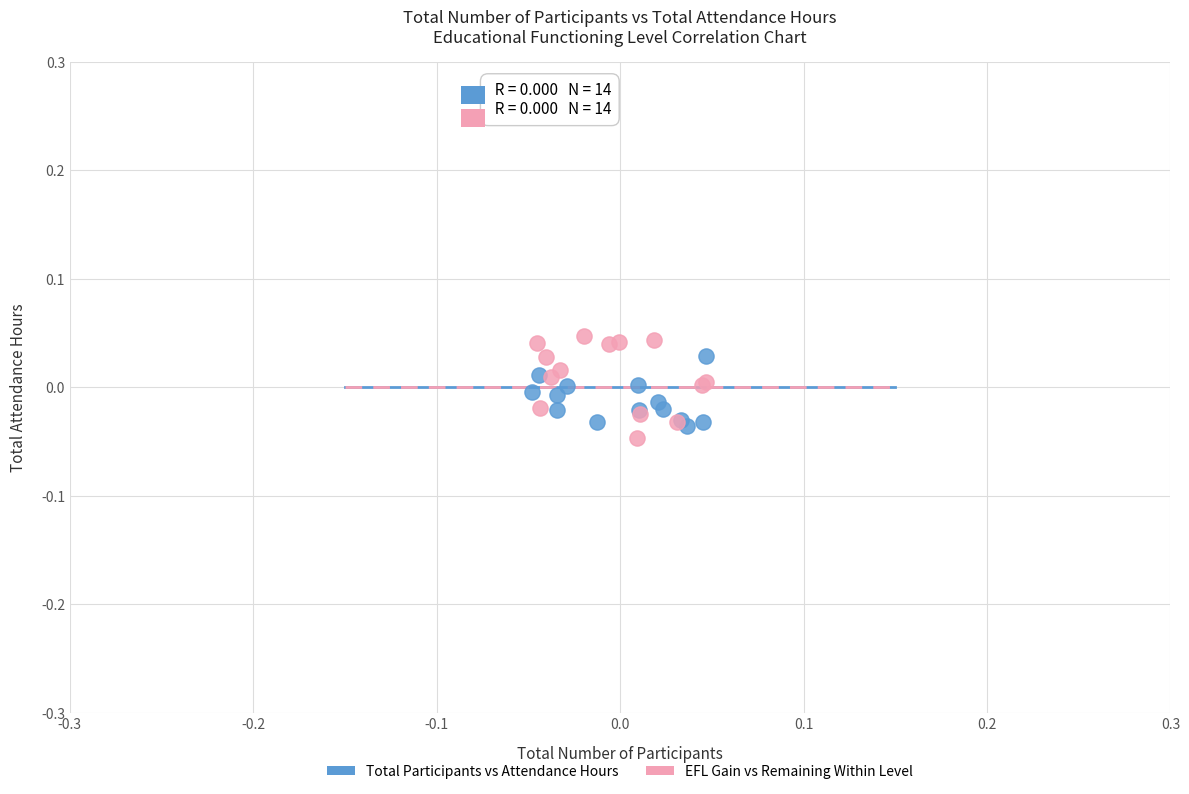

Which series reaches the minimum Y coordinate?

EFL Gain vs Remaining Within Level